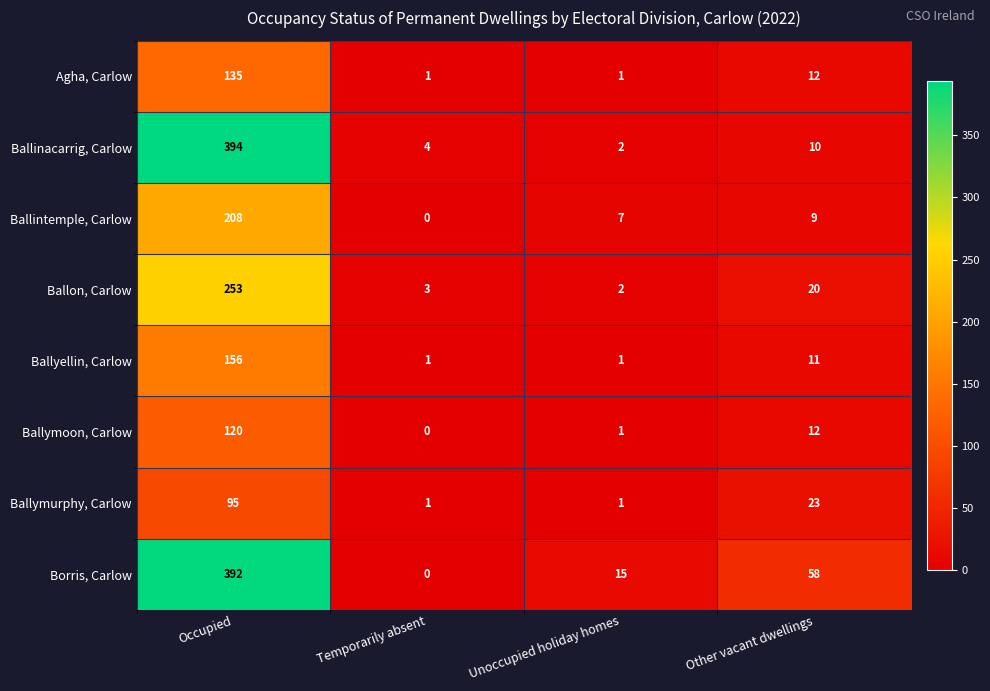

Count the Ballymurphy, Carlow values in the range 1 to 95.

4